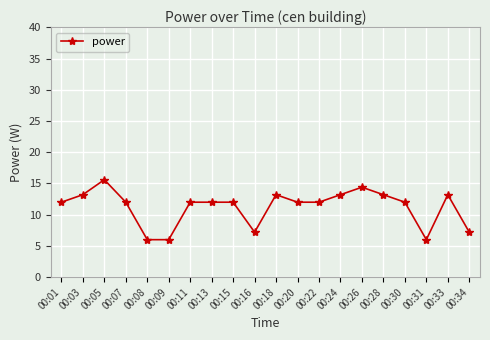

True or false: the data has more than 1 interior local peaks.

True